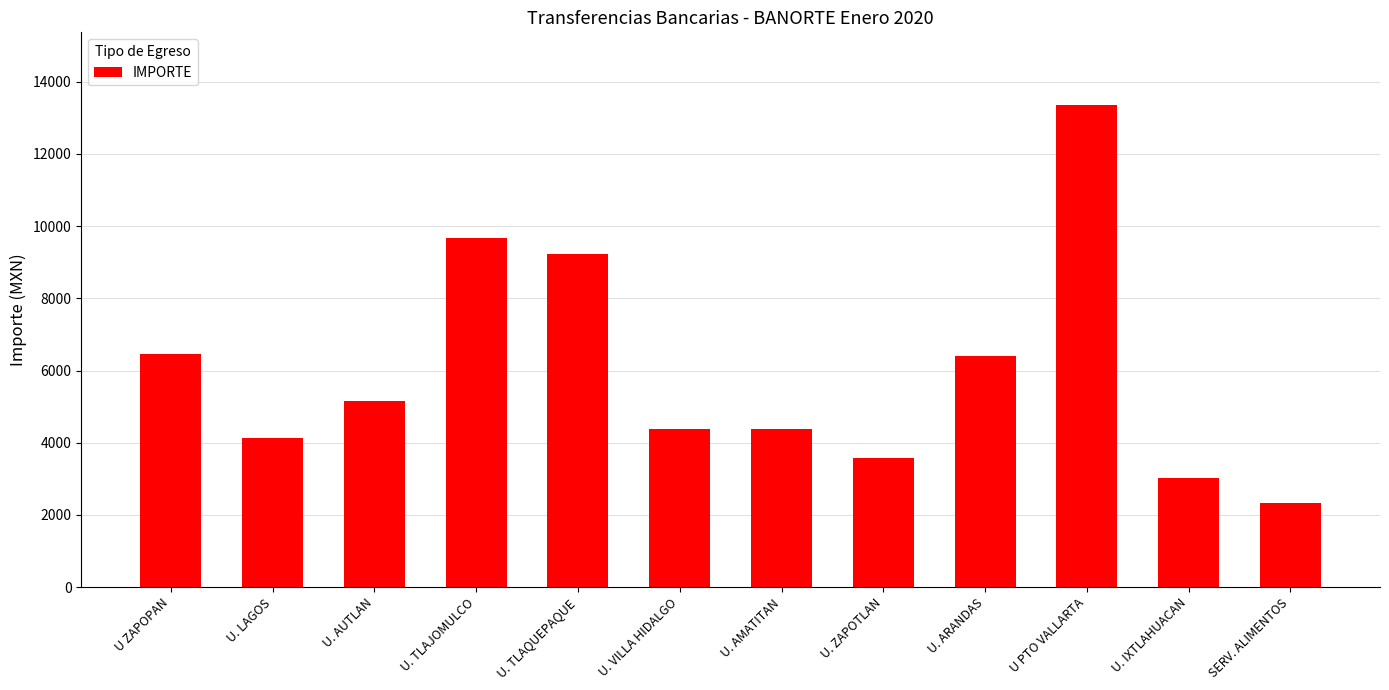

What is the change in value from U. AMATITAN to SERV. ALIMENTOS?

-2060